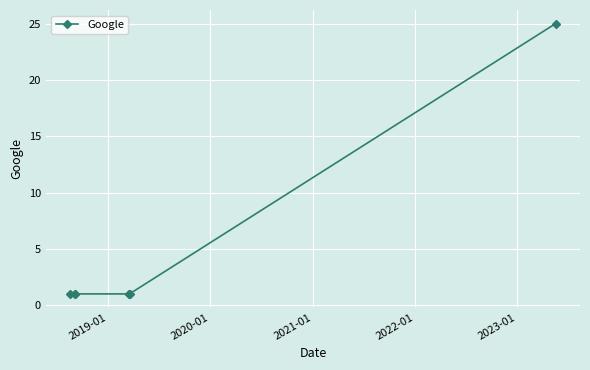

Reading left to right, extract all data points from this chart.

1	1	1	1	1	1	25